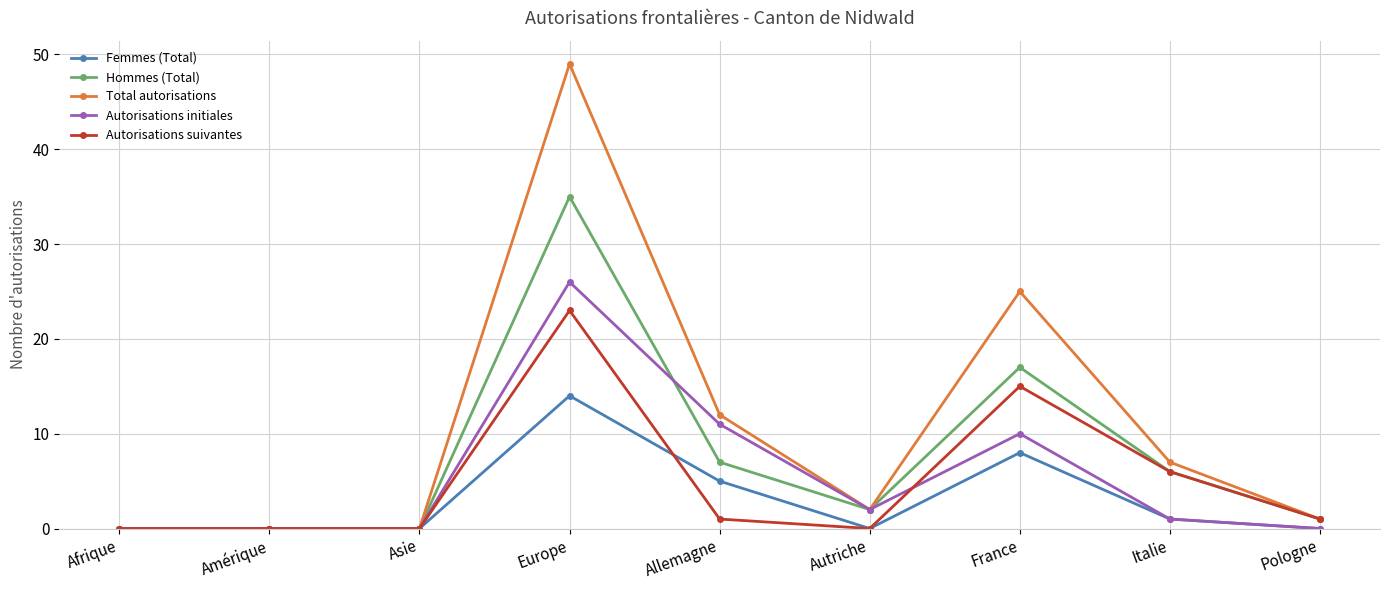

True or false: Hommes (Total) has more than 0 points higher than both neighbors.

True